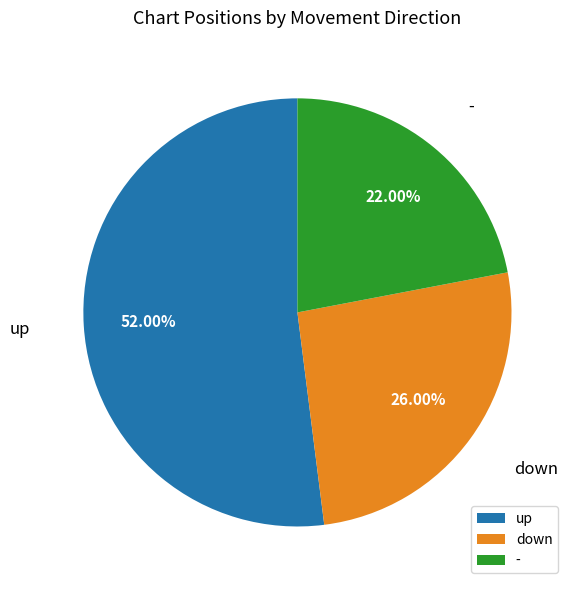

True or false: - accounts for 22% of the total.

True